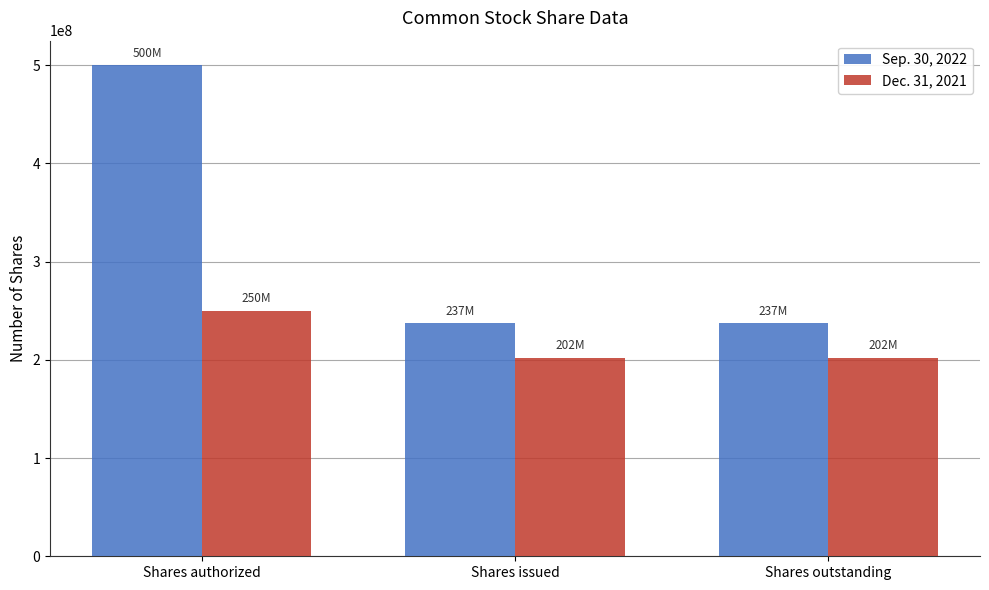

What is the label of the 3rd bar from the right?

Shares authorized